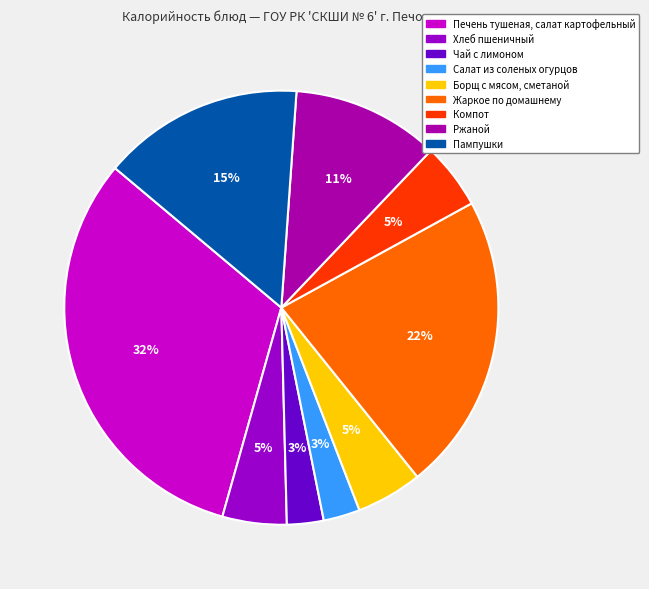

What is the change in value from Жаркое по домашнему to Ржаной?

-253.0